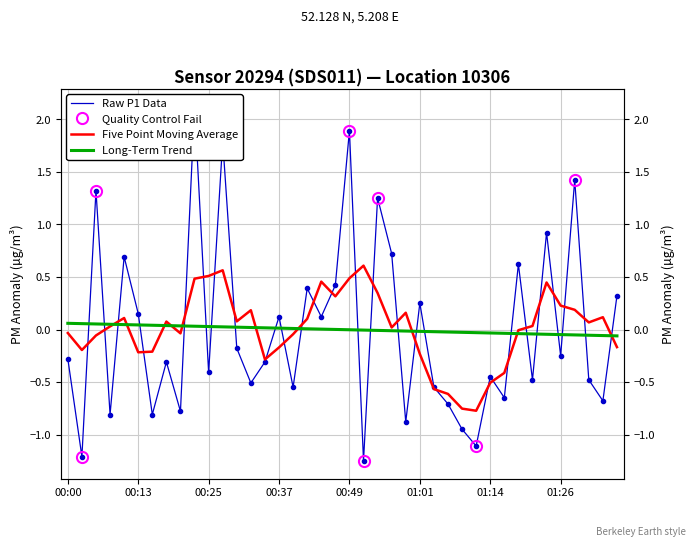

What is the label of the 12th point from the left?

00:27